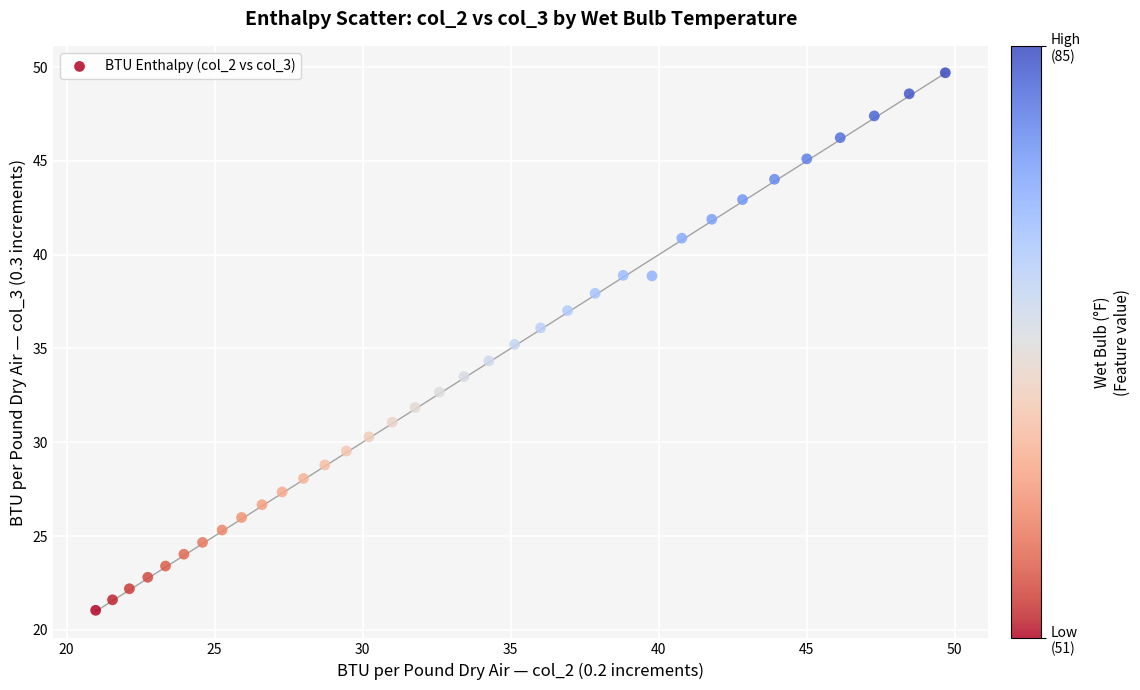

What is the range of Y values (max minus min)?

28.7